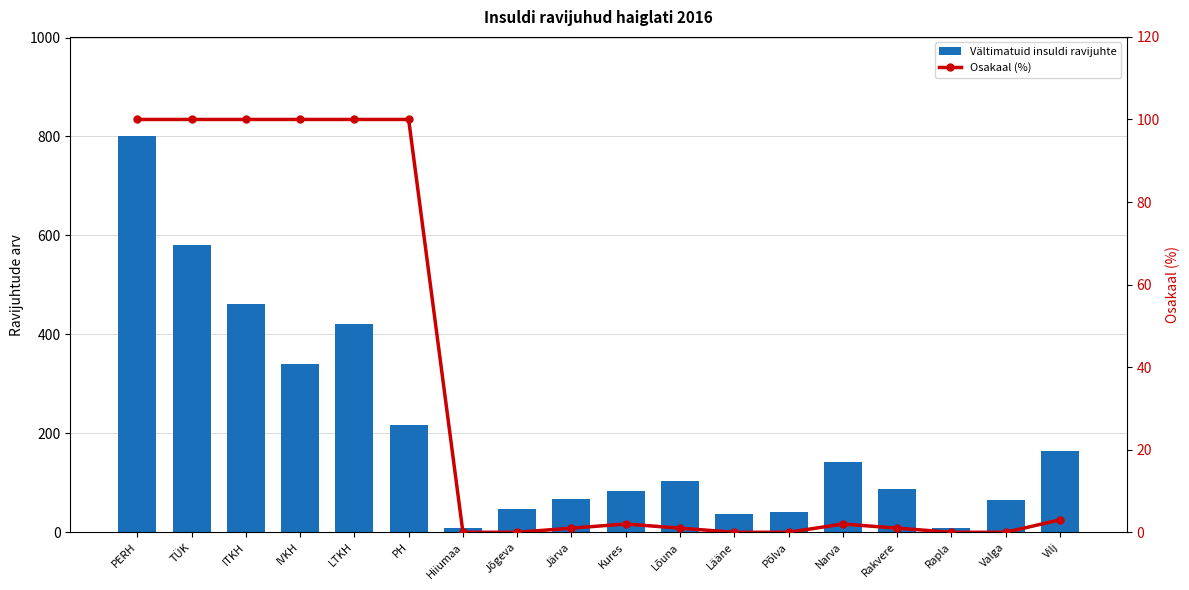

What is the label of the 3rd bar from the left?

ITKH